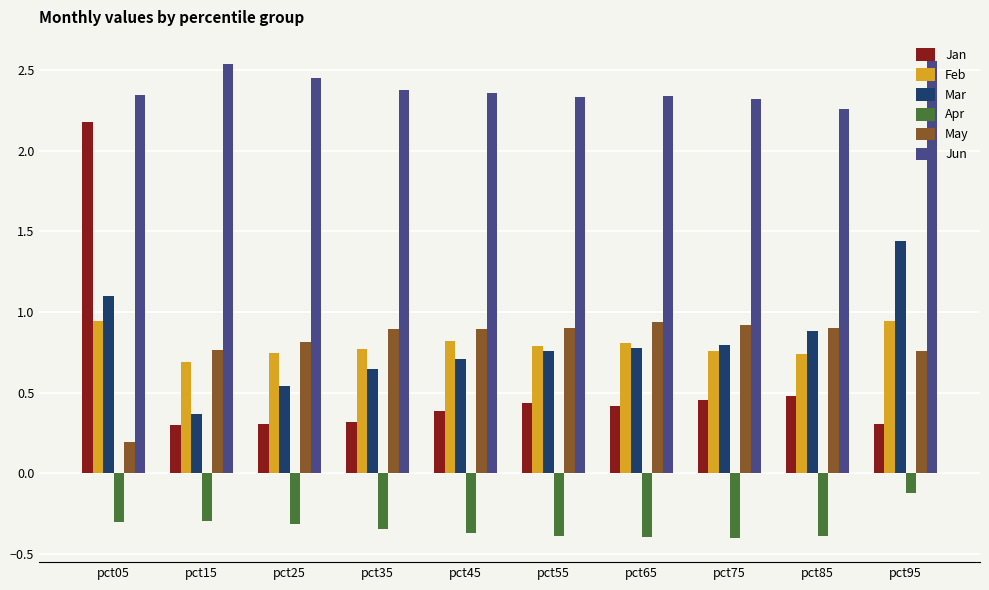

What is the difference between the maximum and minimum values in the Jan series?

1.9